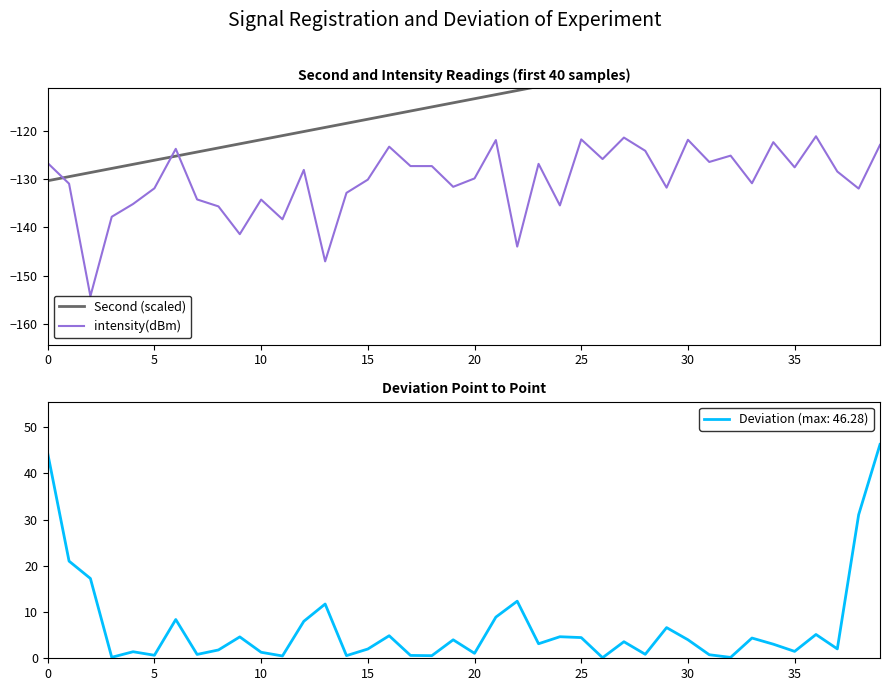

What are all the series names shown in the legend?

Second (scaled), intensity(dBm)